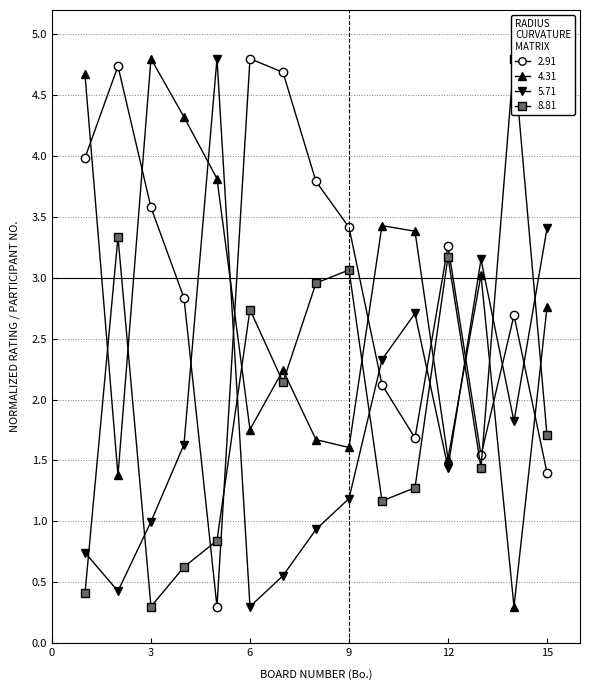

What are all the series names shown in the legend?

2.91, 4.31, 5.71, 8.81